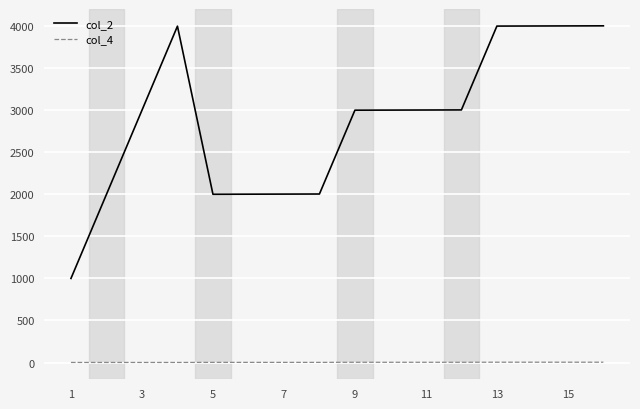

Which series has the largest total across all categories?

col_2